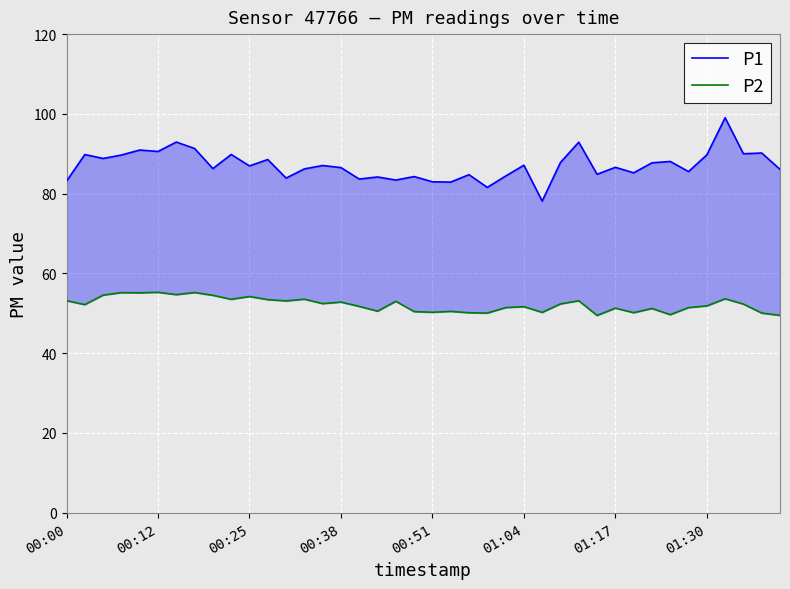

The P1 series shows 88.1 at 33. True or false?

True